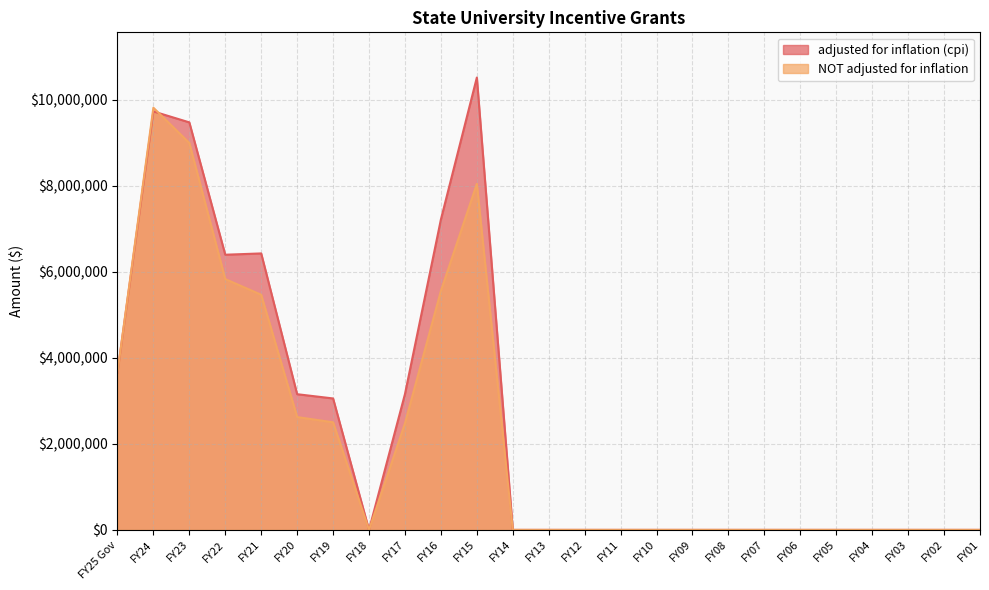

What is the highest value of the NOT adjusted for inflation series?

9820456